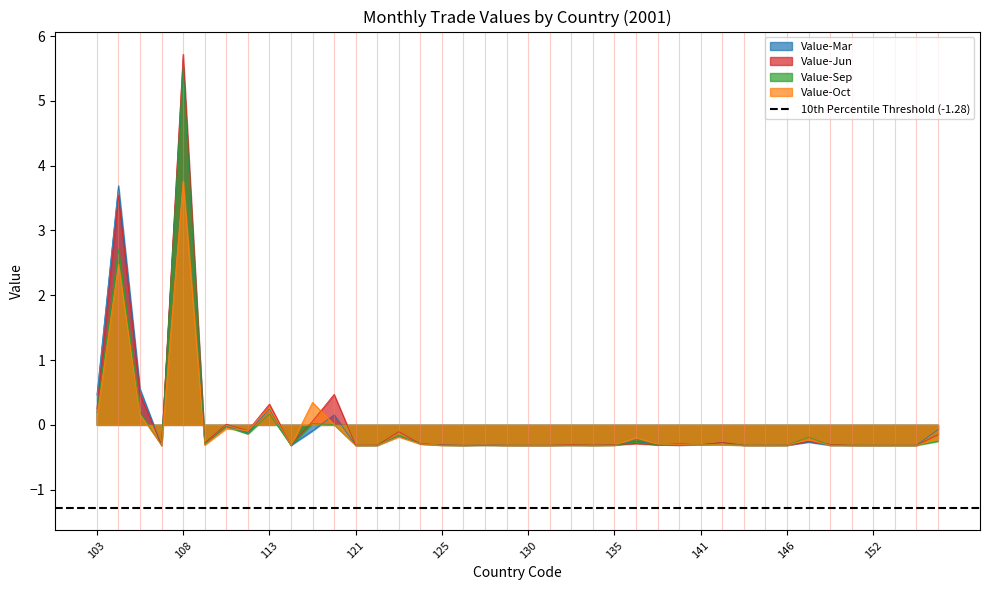

Reading left to right, transcribe all the data shown in this chart.

Value-Mar: 0.5	3.7	0.6	-0.3	5.5	-0.3	-0.0	-0.1	0.2	-0.3	-0.1	0.2	-0.3	-0.3	-0.2	-0.3	-0.3	-0.3	-0.3	-0.3	-0.3	-0.3	-0.3	-0.3	-0.3	-0.3	-0.3	-0.3	-0.3	-0.3	-0.3	-0.3	-0.3	-0.3	-0.3	-0.3	-0.3	-0.3	-0.3	-0.1
Value-Jun: 0.2	3.5	0.5	-0.3	5.7	-0.3	0.0	-0.1	0.3	-0.3	0.1	0.5	-0.3	-0.3	-0.1	-0.3	-0.3	-0.3	-0.3	-0.3	-0.3	-0.3	-0.3	-0.3	-0.3	-0.3	-0.3	-0.3	-0.3	-0.3	-0.3	-0.3	-0.3	-0.3	-0.3	-0.3	-0.3	-0.3	-0.3	-0.2
Value-Sep: 0.2	2.7	0.2	-0.3	5.5	-0.3	-0.0	-0.1	0.2	-0.3	0.0	0.0	-0.3	-0.3	-0.2	-0.3	-0.3	-0.3	-0.3	-0.3	-0.3	-0.3	-0.3	-0.3	-0.3	-0.3	-0.3	-0.3	-0.3	-0.3	-0.3	-0.3	-0.3	-0.2	-0.3	-0.3	-0.3	-0.3	-0.3	-0.3
Value-Oct: 0.1	2.5	0.2	-0.3	3.8	-0.3	-0.1	-0.1	0.3	-0.3	0.3	0.0	-0.3	-0.3	-0.2	-0.3	-0.3	-0.3	-0.3	-0.3	-0.3	-0.3	-0.3	-0.3	-0.3	-0.2	-0.3	-0.3	-0.3	-0.3	-0.3	-0.3	-0.3	-0.2	-0.3	-0.3	-0.3	-0.3	-0.3	-0.2